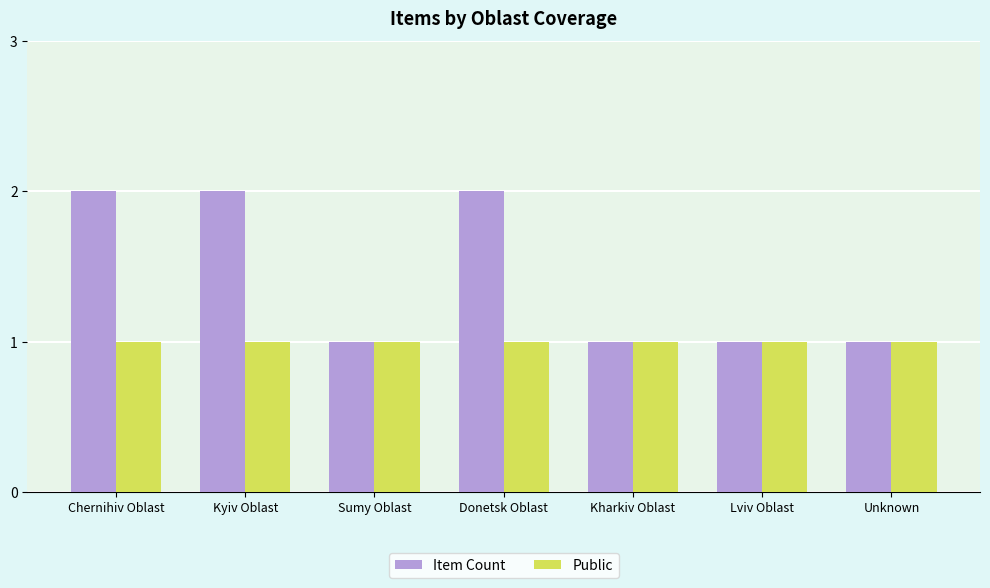

Reading left to right, what are all the values shown in this chart?

Item Count: 2	2	1	2	1	1	1
Public: 1	1	1	1	1	1	1